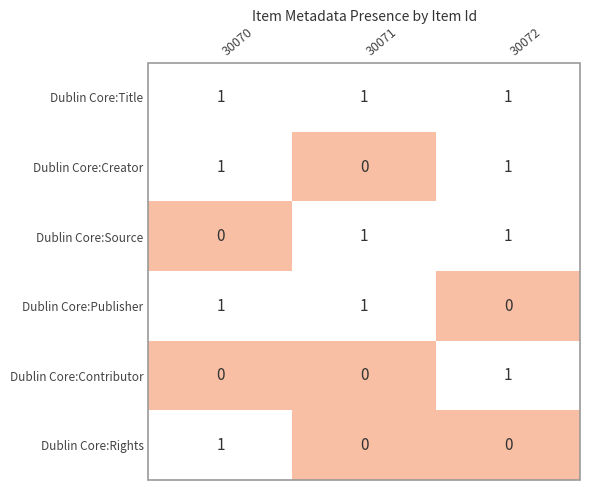

How many Dublin Core:Rights values are between 0 and 1?

3